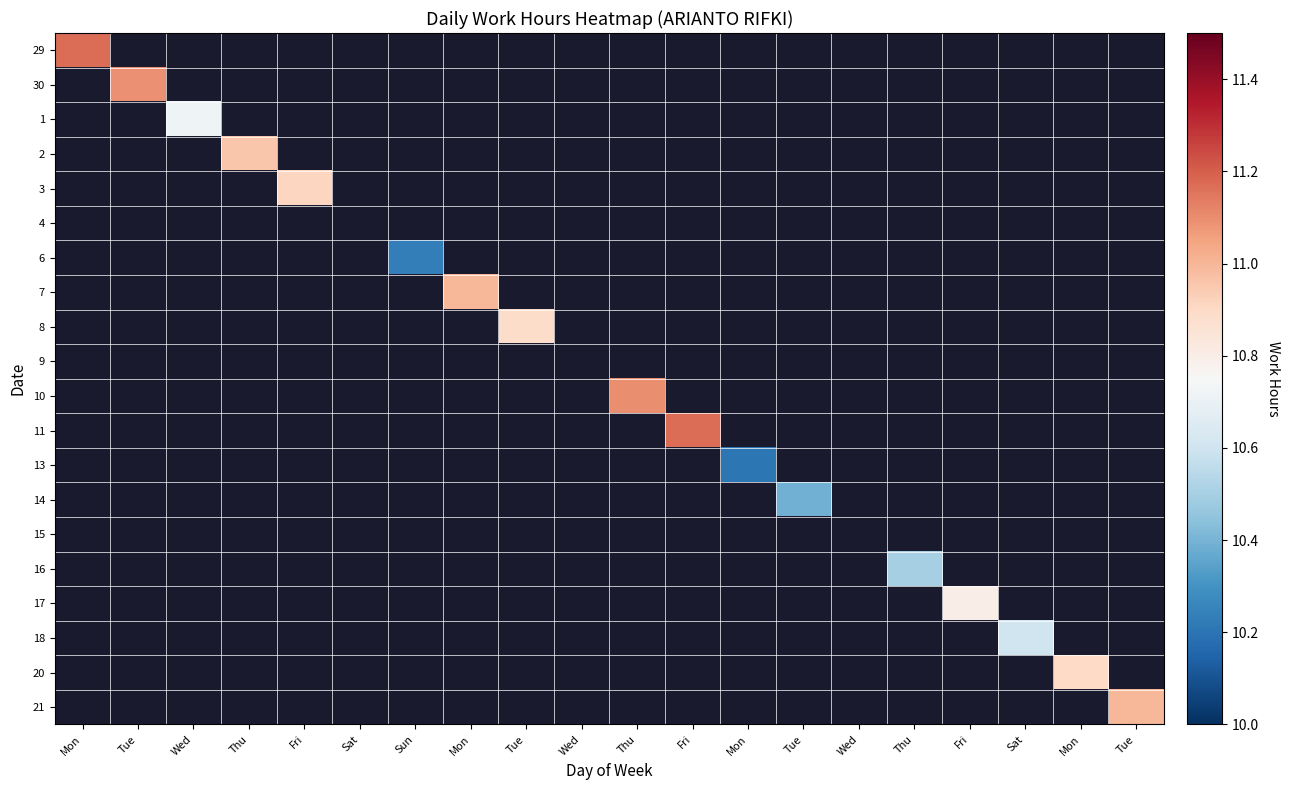

Which label corresponds to the largest value in the chart?

Mon